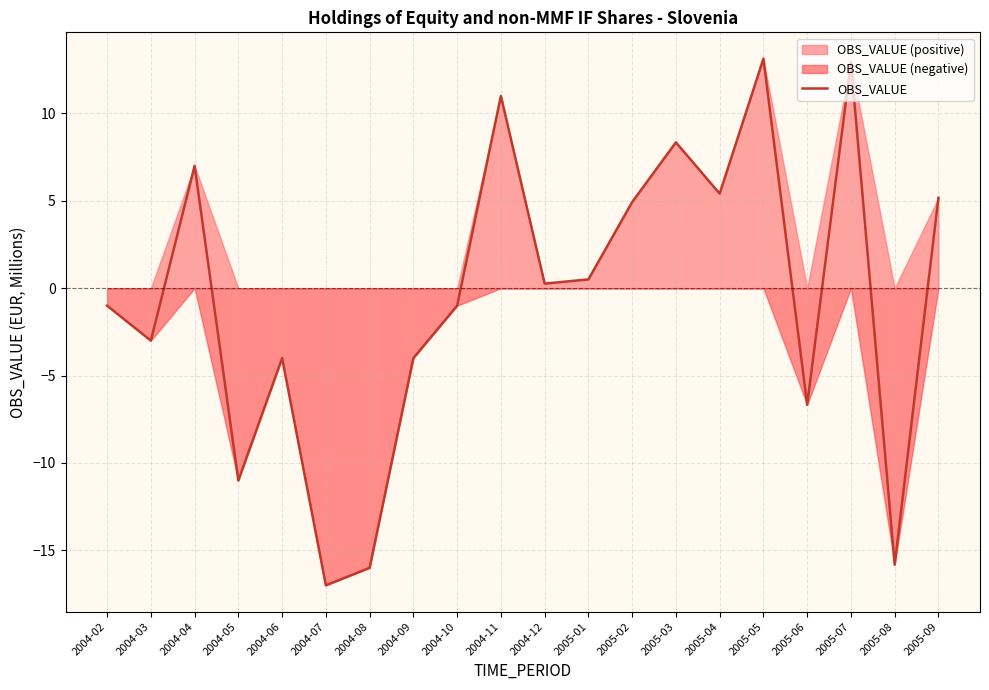

True or false: the data has more than 1 interior local peaks.

True